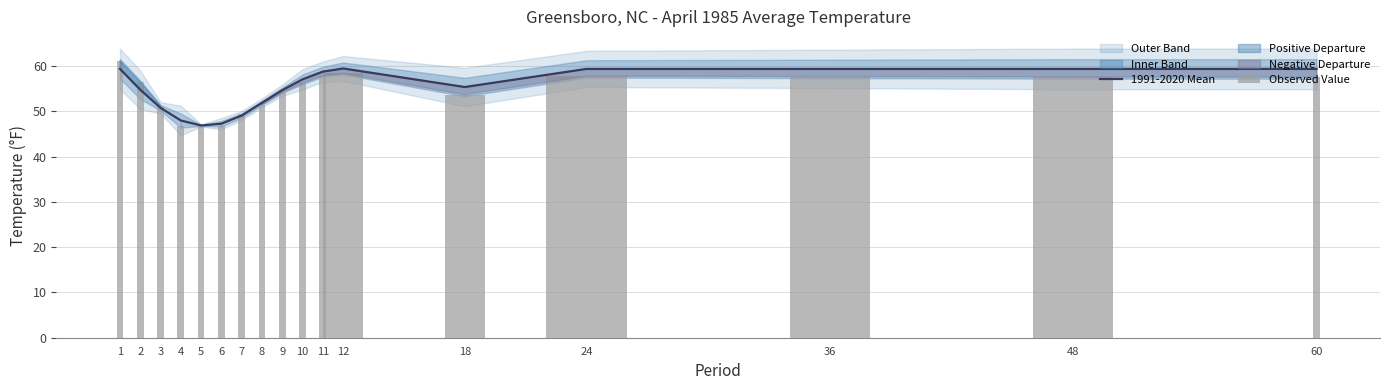

Which category has the highest value in the Observed Value series?

1